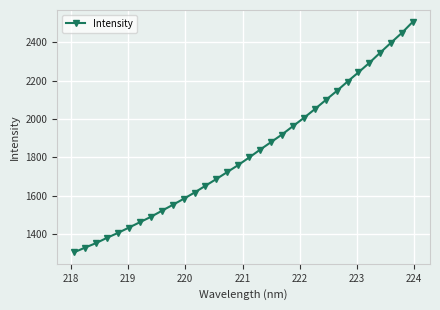

What is the smallest value displayed?

1305.1